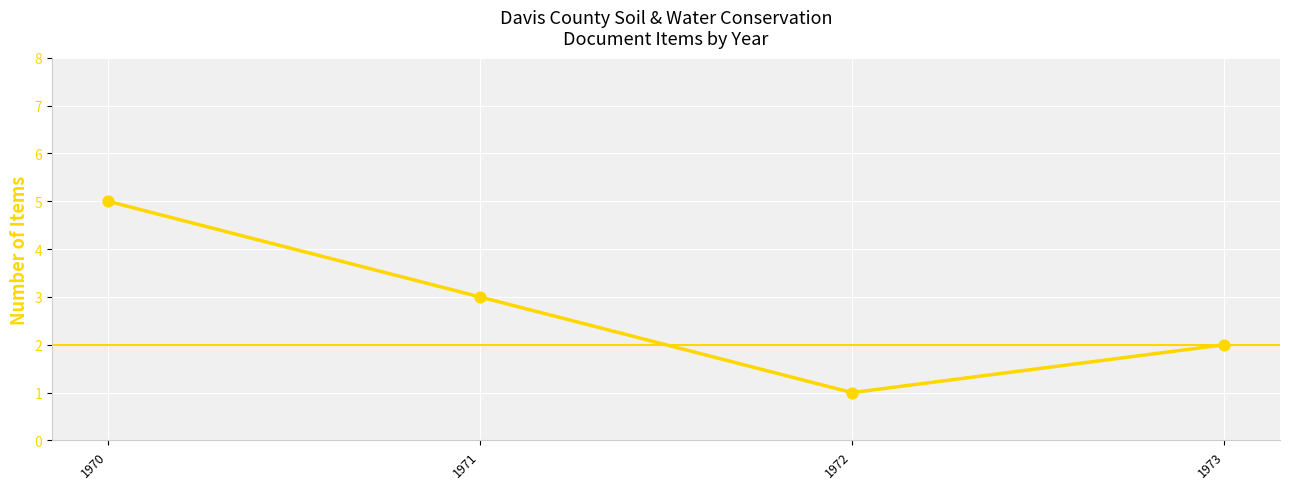

What is the ratio of the value at 1973 to the value at 1971?

0.7